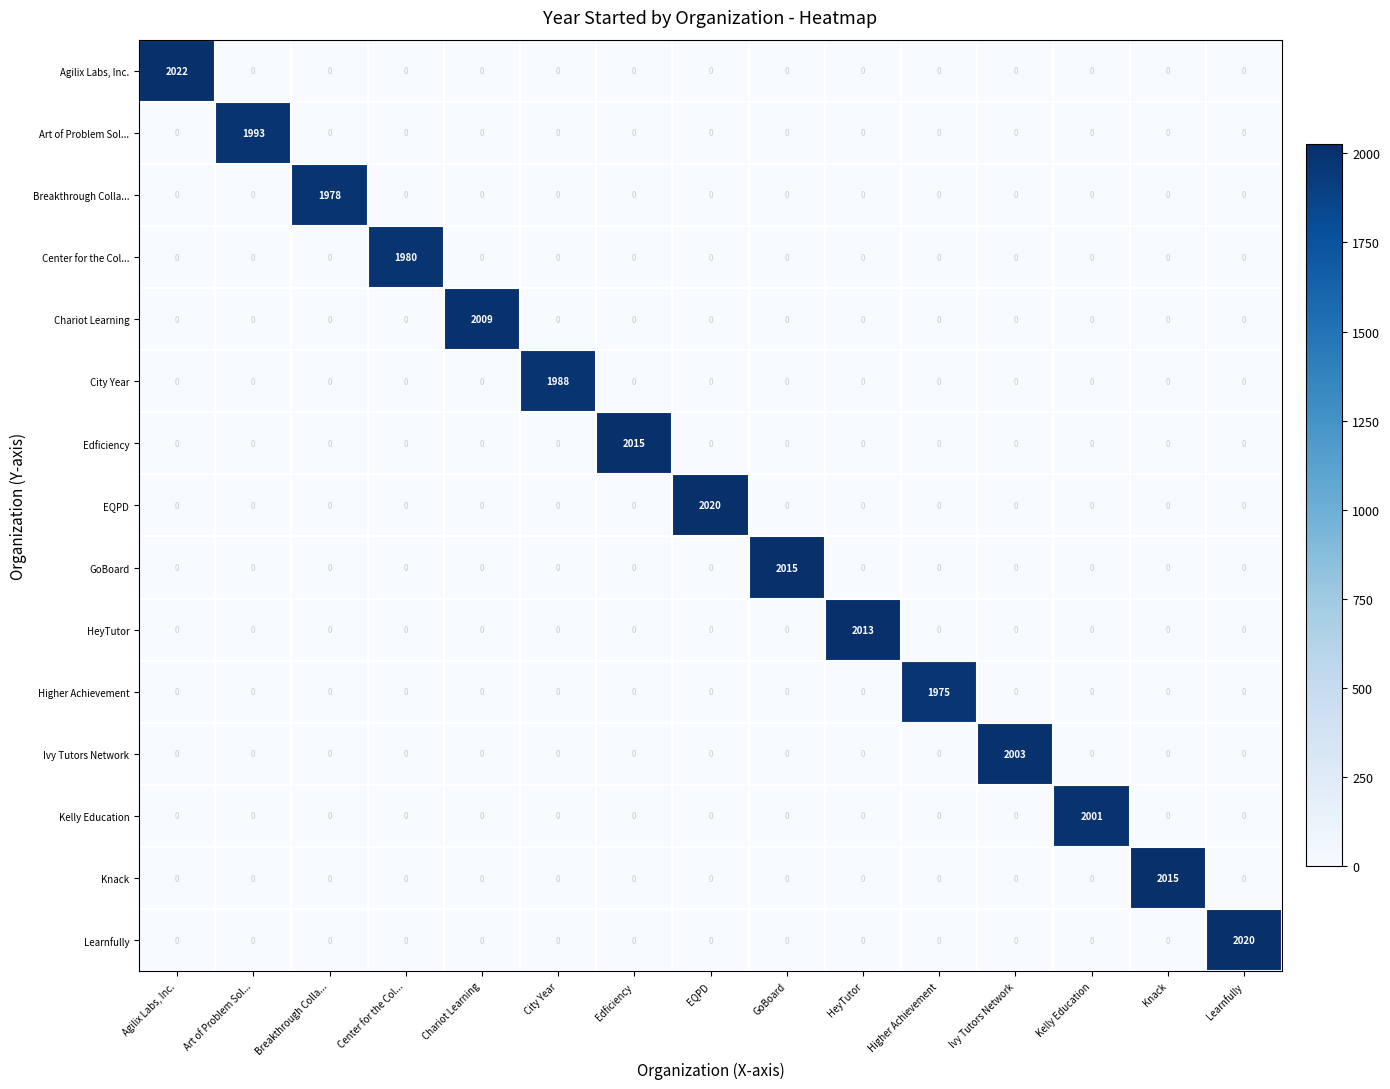

At which category does the chart reach its peak across all series?

Agilix Labs, Inc.